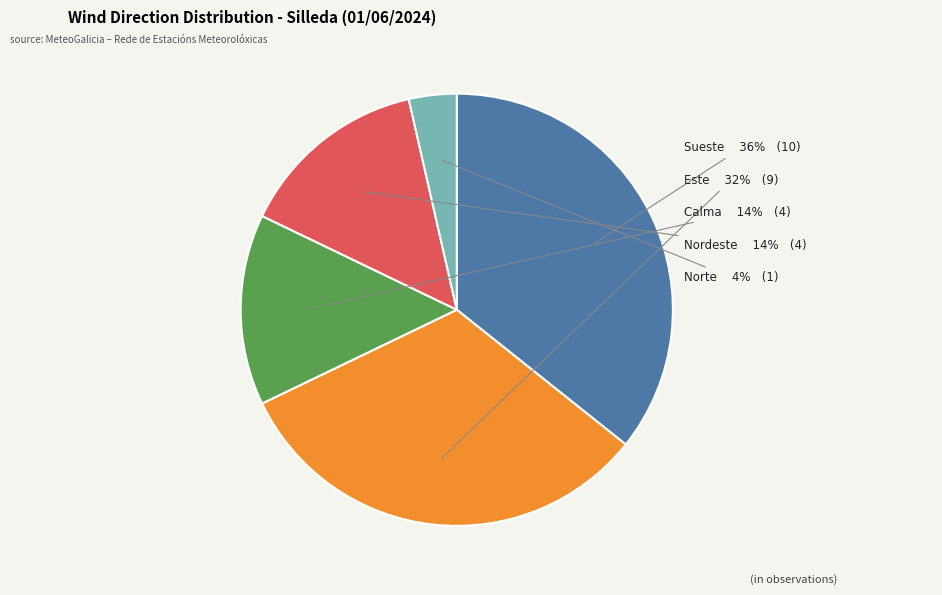

To the nearest percent, what is the difference between the largest and smallest slice percentages?

32%